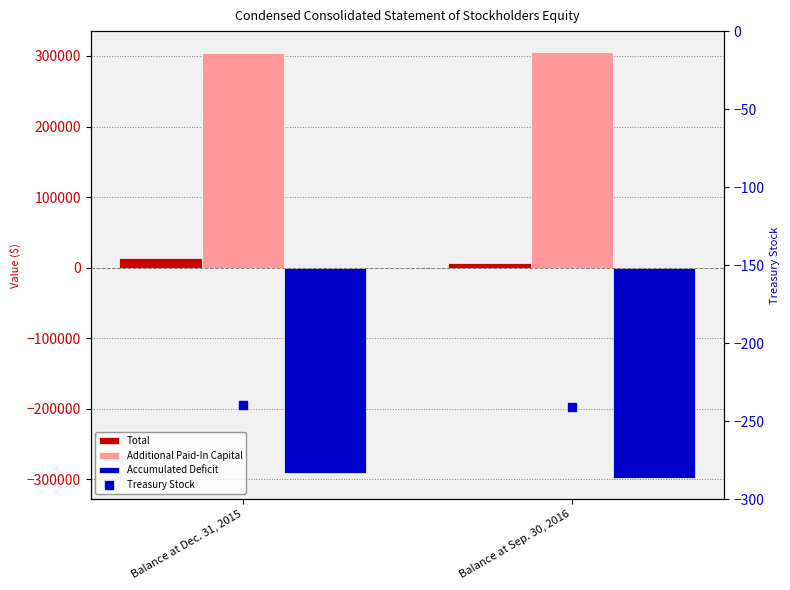

Which label corresponds to the smallest value in the chart?

Balance at Sep. 30, 2016